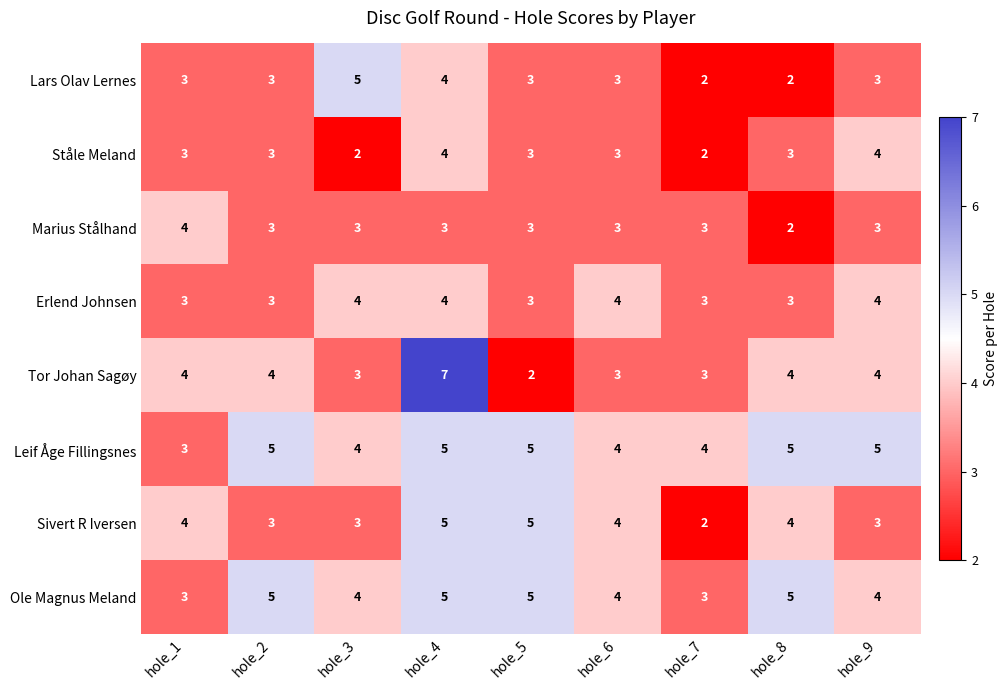

Count the Sivert R Iversen values in the range 3 to 4.

6